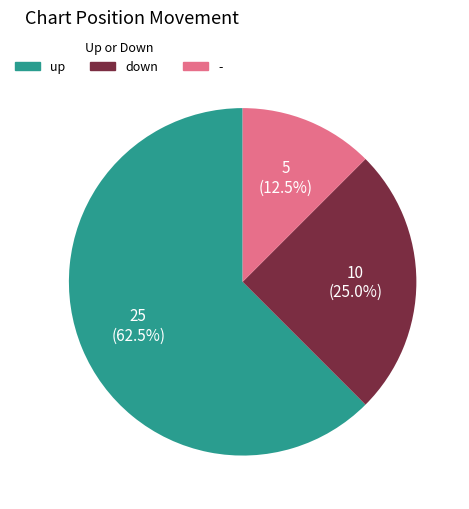

The - slice represents 22% of the pie. True or false?

False